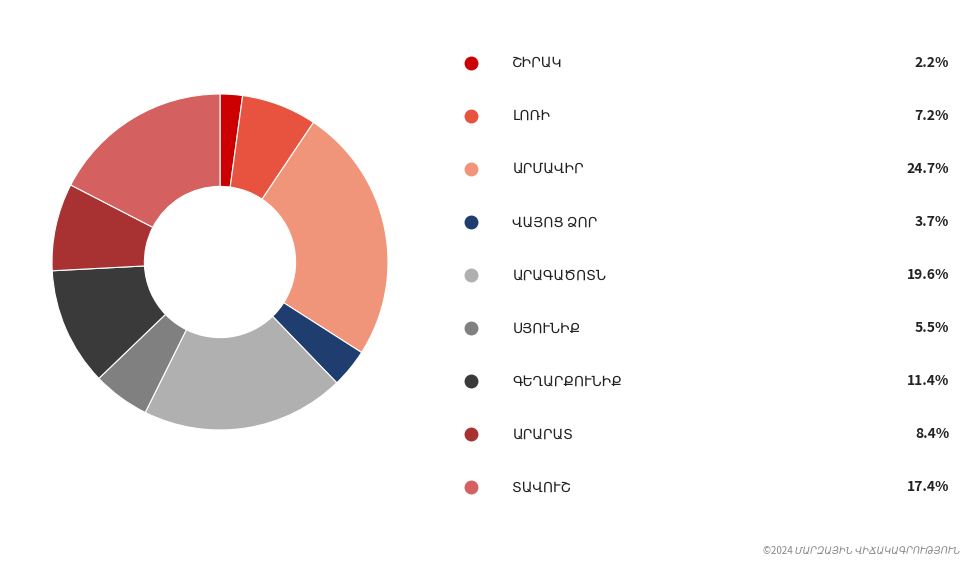

Does any single category account for the majority?

No